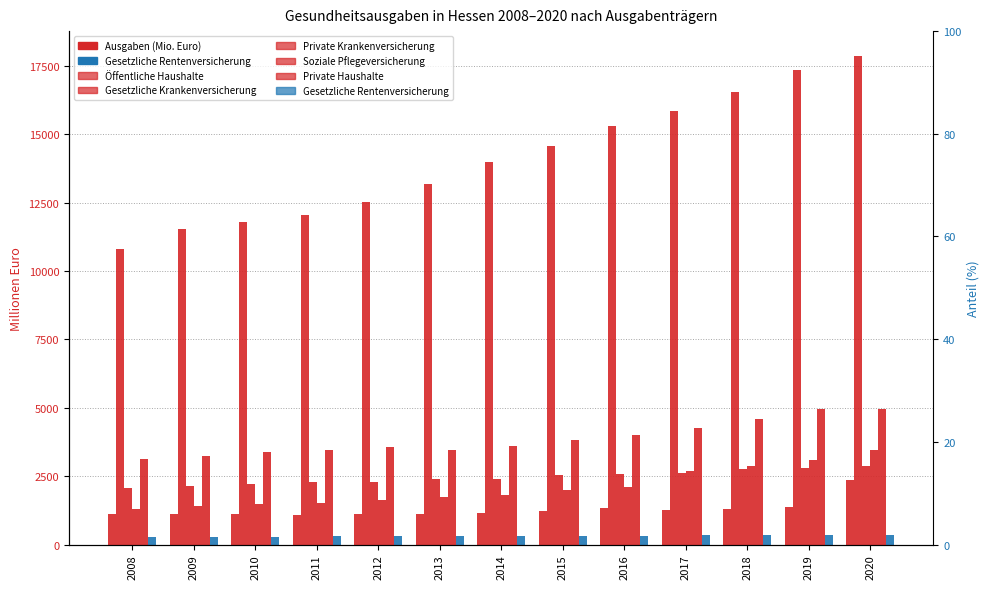

What is the difference between the maximum and minimum values in the Gesetzliche Krankenversicherung series?

7082.1